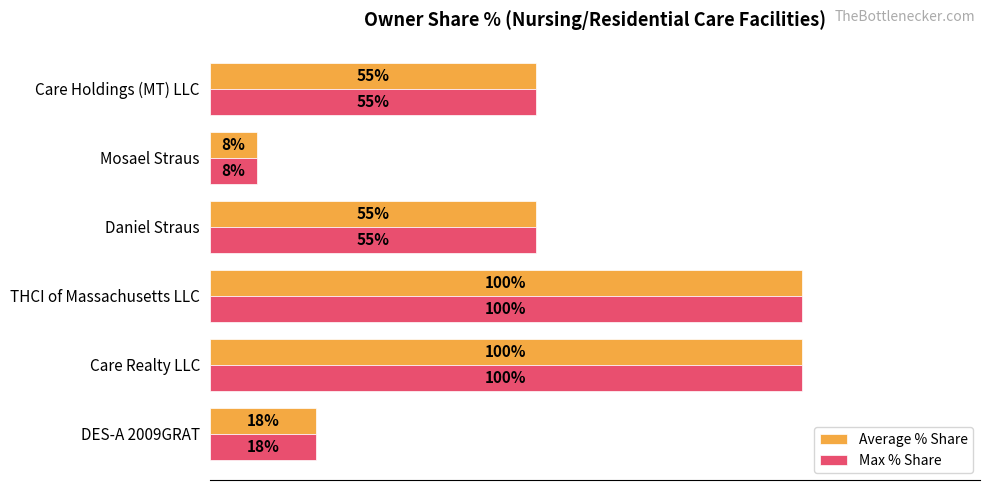

At which label does Max % Share reach its minimum?

Mosael Straus